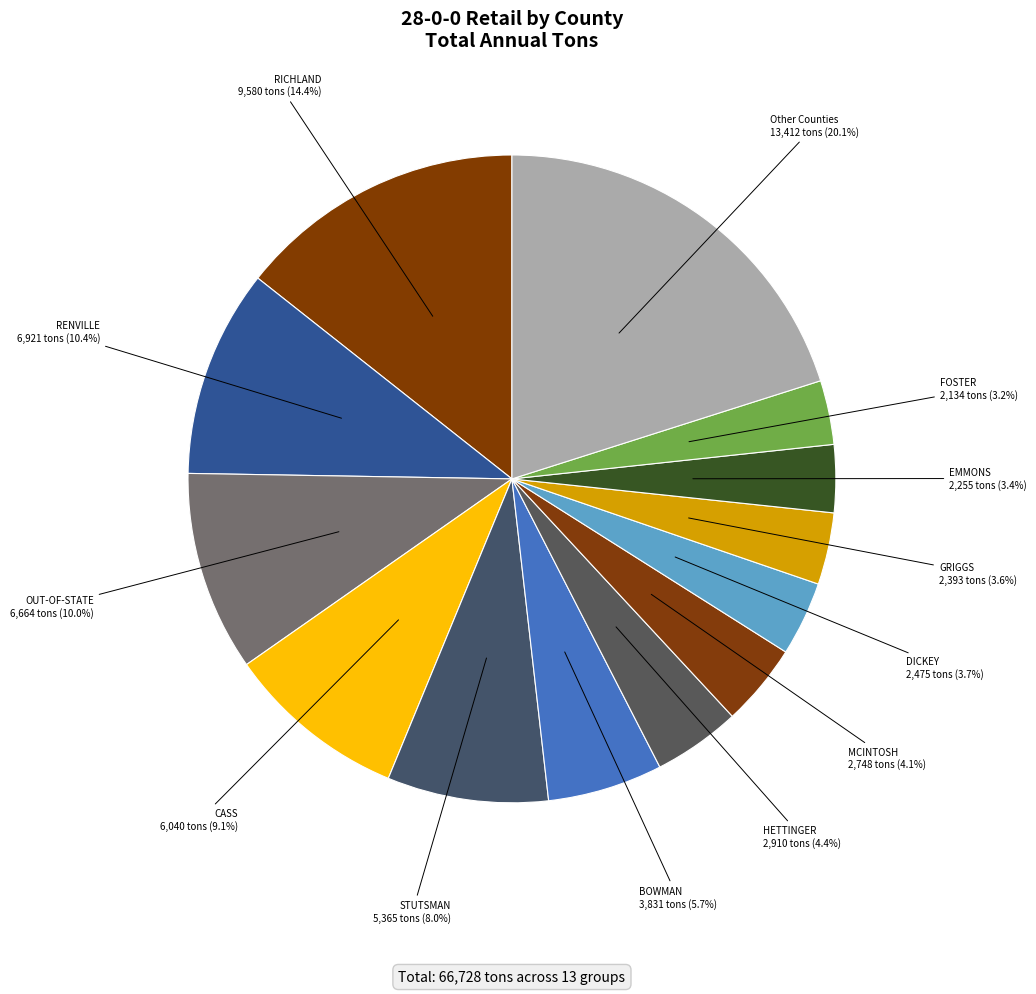

Approximately how many times larger is the value at GRIGGS compared to RENVILLE?

0.3